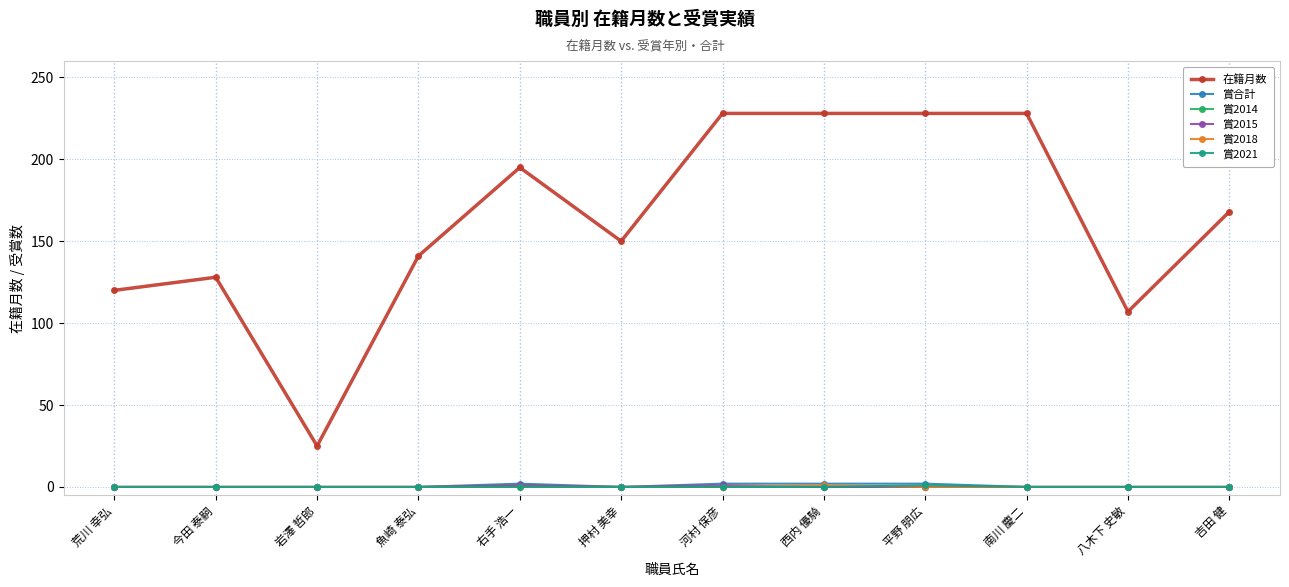

At which category does 在籍月数 reach its first local peak?

今田 泰嗣